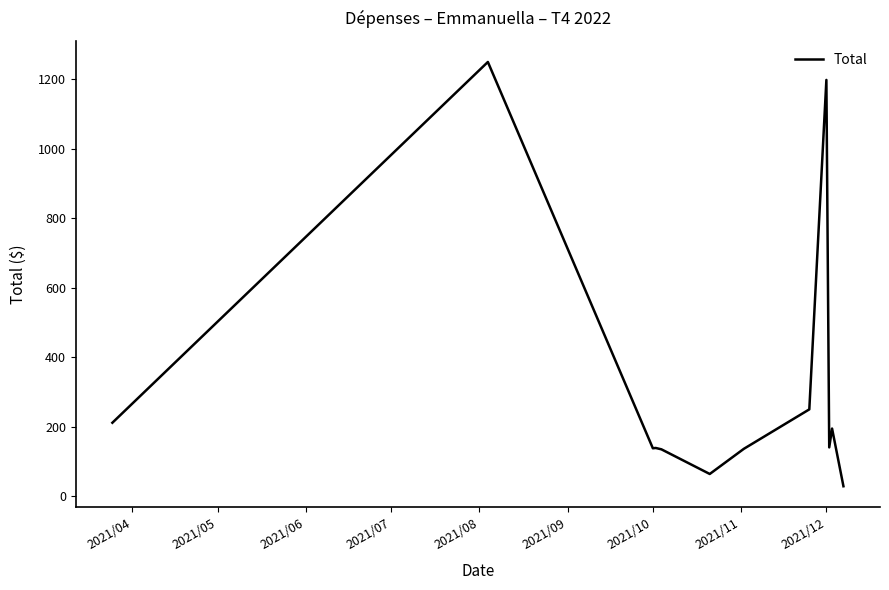

What is the greatest value displayed?

1250.0